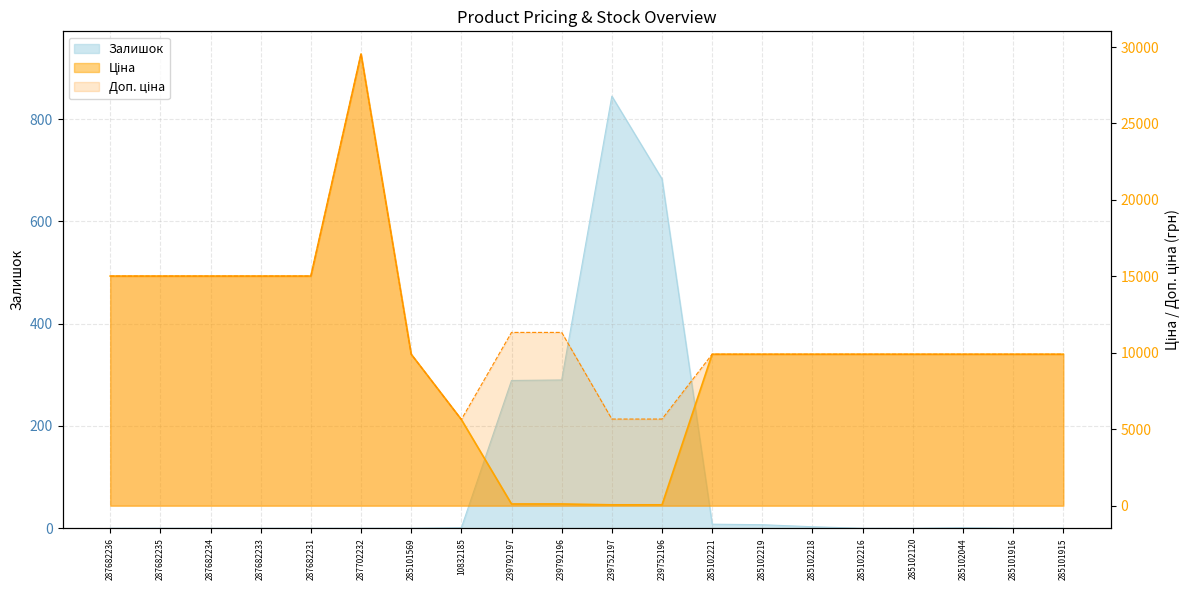

How many interior local valleys does the Доп. ціна series have?

1